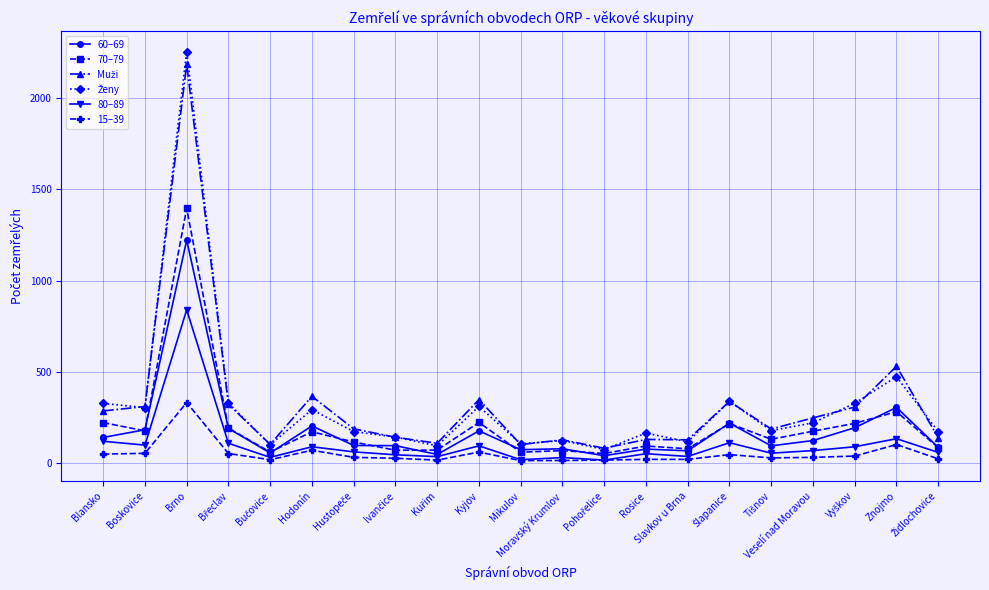

Is this an area chart (filled region under the line)?

No